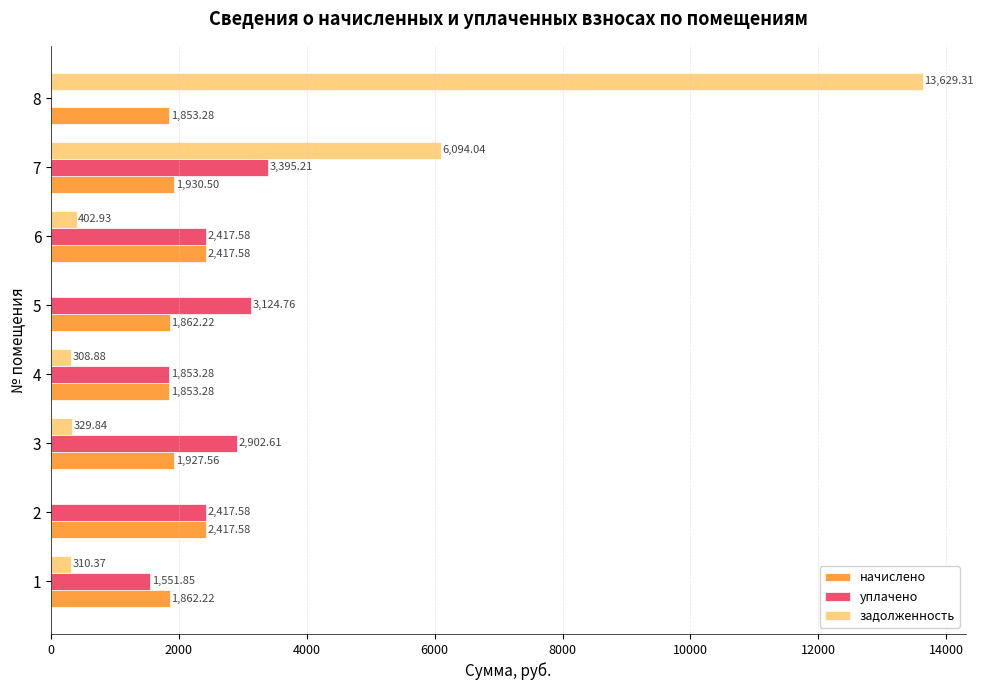

At which category is the sum across all series the highest?

8